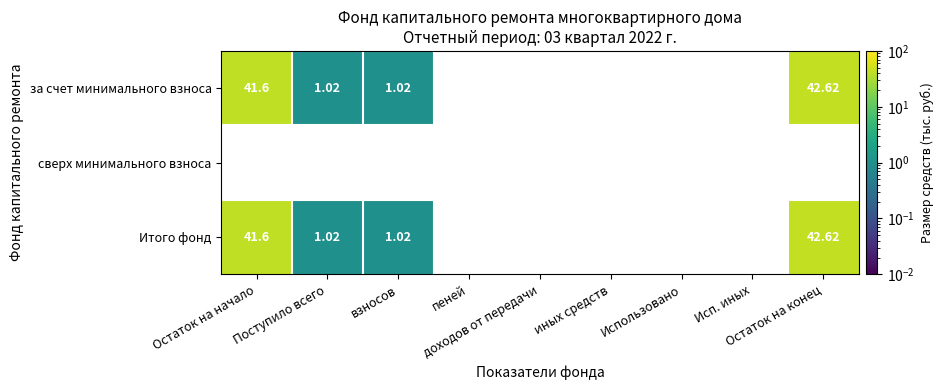

Which label corresponds to the smallest value in the chart?

Поступило всего